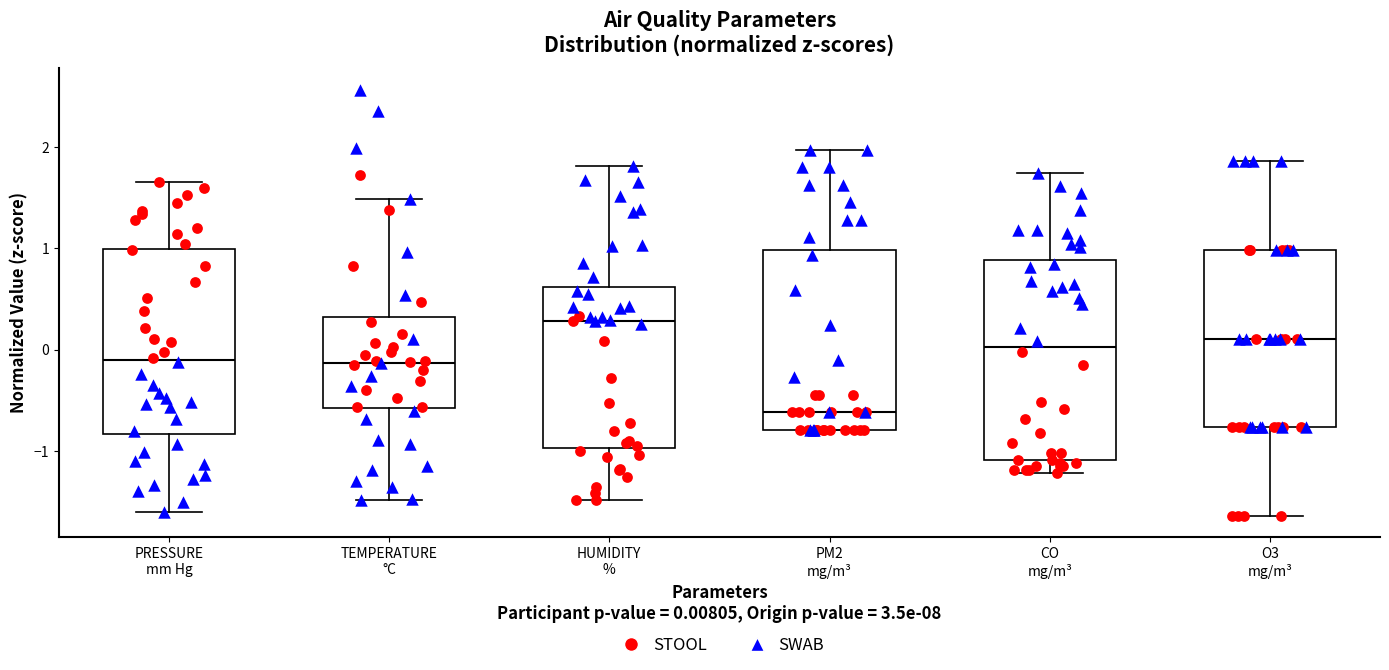

Reading left to right, read every box against the y-axis: the position of its median line, the range the box covers, and the ends of its whiskers. The values are not printed on the chart, so give them approximately, as read against the axis.

PRESSURE mm Hg: median -0.1, box -0.8 to 1.0, whiskers -1.6 to 1.6
TEMPERATURE °C: median -0.1, box -0.6 to 0.3, whiskers -1.5 to 1.5
HUMIDITY %: median 0.3, box -1.0 to 0.6, whiskers -1.5 to 1.8
PM2 mg/m³: median -0.6, box -0.8 to 1.0, whiskers -0.8 to 2.0
CO mg/m³: median 0.0, box -1.1 to 0.9, whiskers -1.2 to 1.7
O3 mg/m³: median 0.1, box -0.8 to 1.0, whiskers -1.6 to 1.9